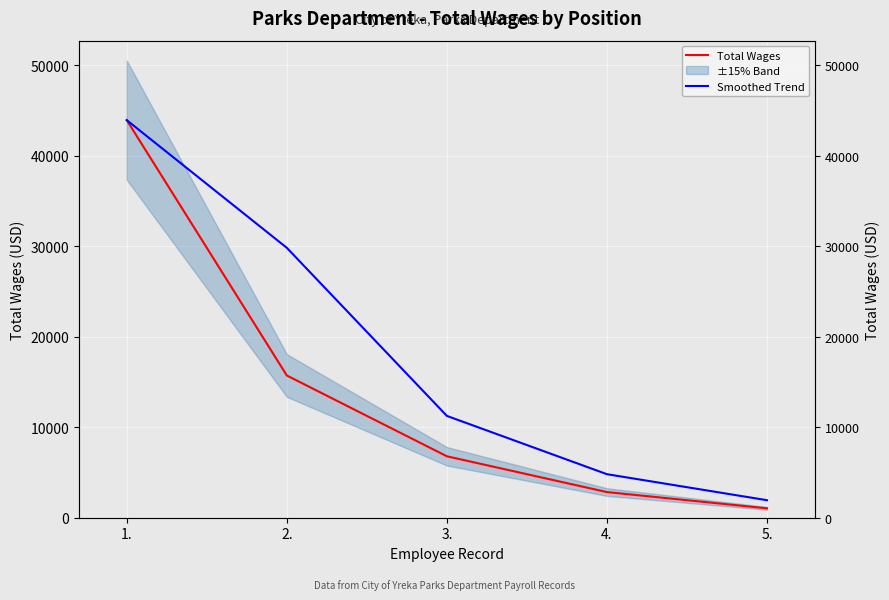

True or false: Smoothed Trend has a value of 29831.0 at 2..

True